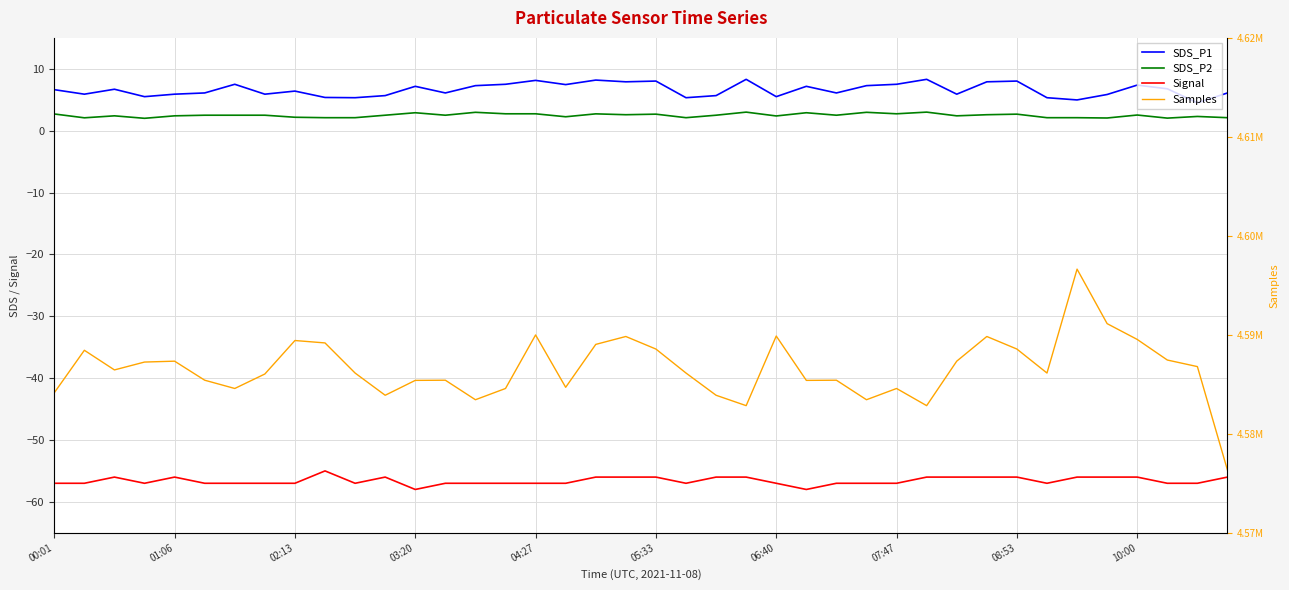

The value of Samples at 05:33 is 4585414.0. True or false?

True